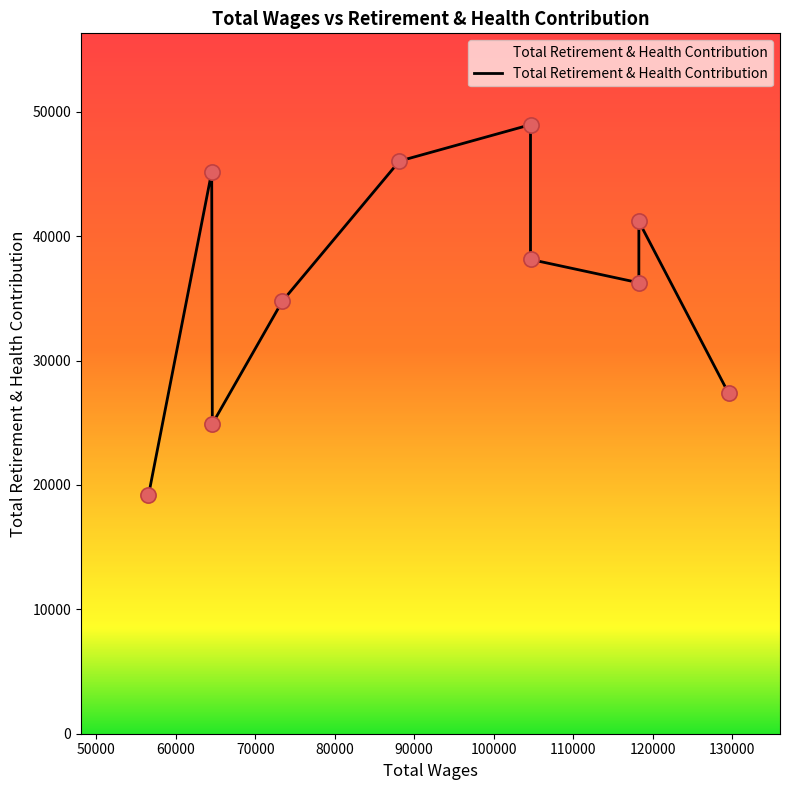

Which has a higher value, 104627.0 or 118258.0?

104627.0